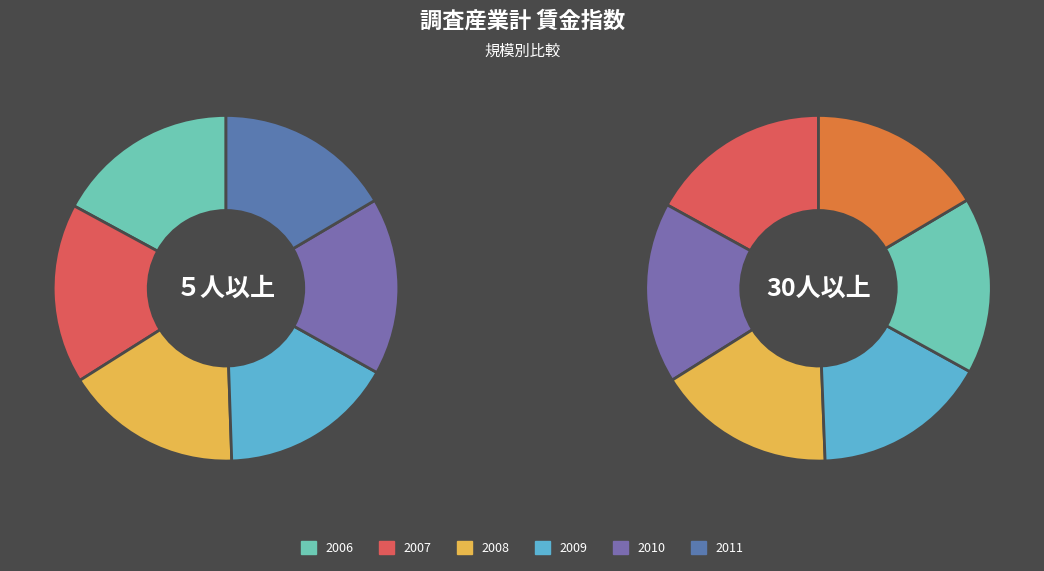

To the nearest percent, what is the difference between the 2006 and 2009 slice percentages?

1%